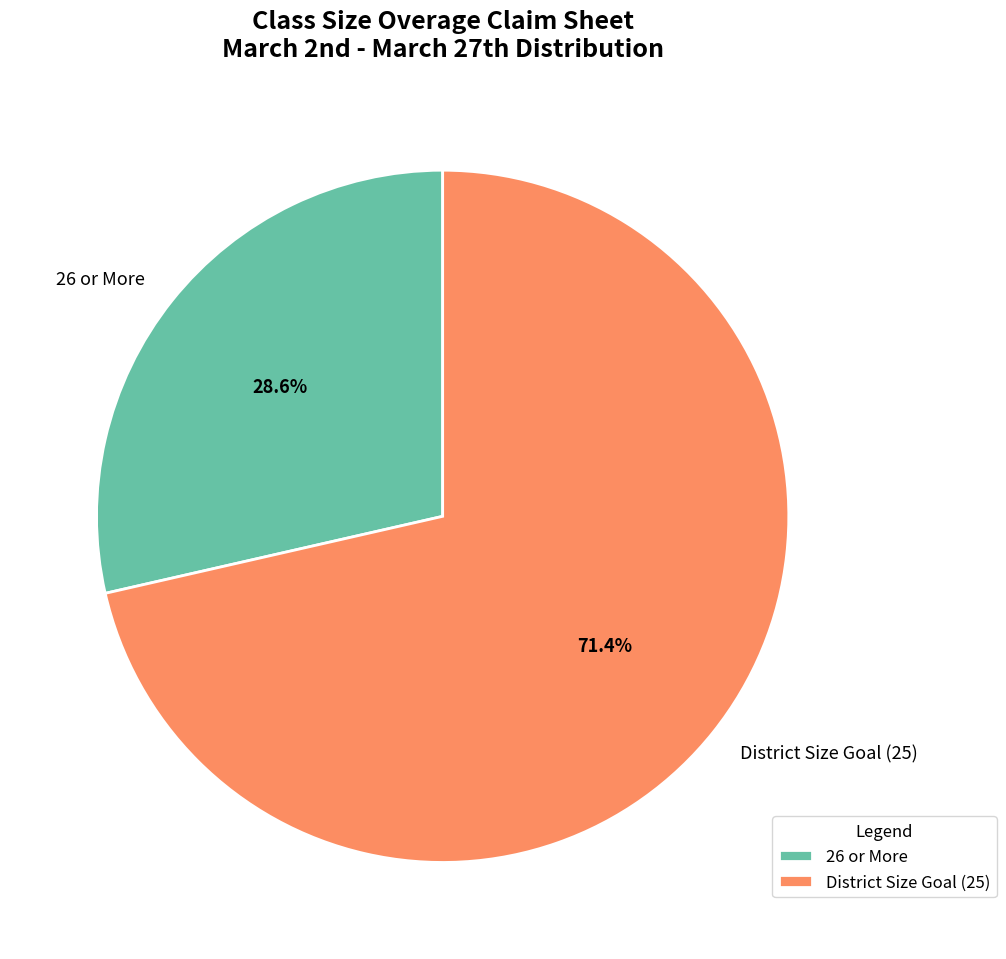

Between 26 or More and District Size Goal (25), which is larger?

District Size Goal (25)